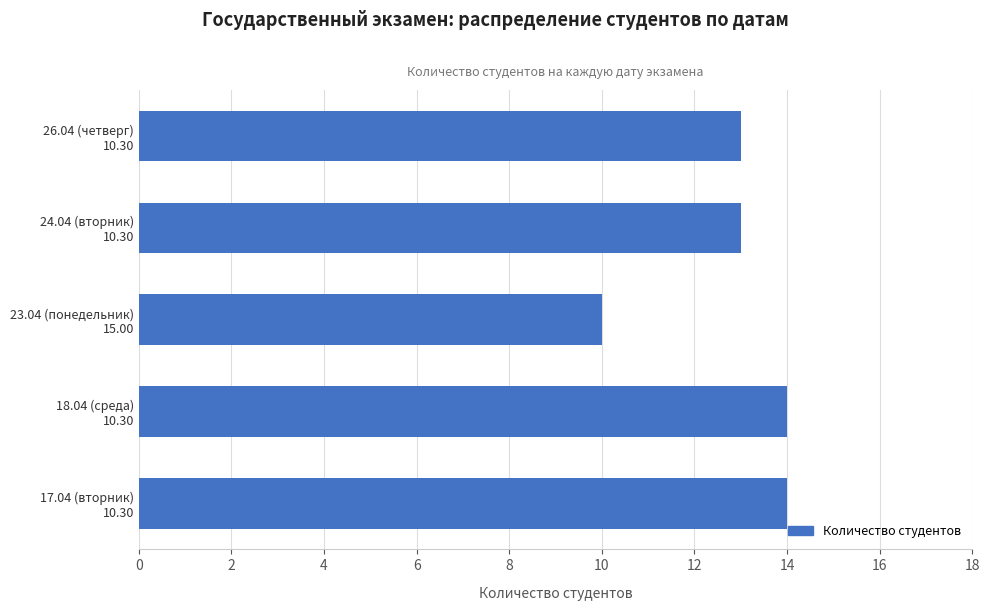

Reading bottom to top, what are all the values shown in this chart?

14	14	10	13	13